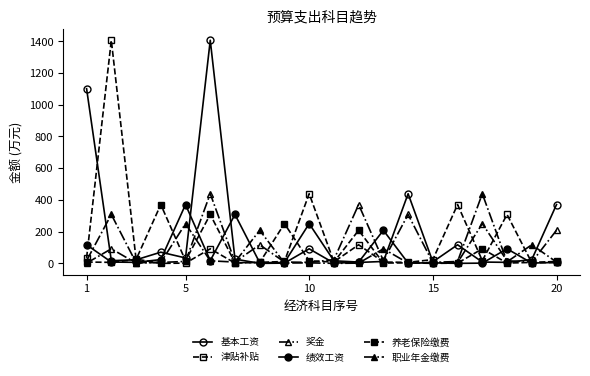

Reading right to left, transcribe all the data shown in this chart.

基本工资: 370.7	23.8	6.4	8.2	117.2	9.6	439.2	12.0	5.9	1.9	91.8	1.4	0.0	26.9	1406.9	34.2	70.6	22.4	17.0	1101.4
津贴补贴: 5.6	4.3	308.2	17.3	370.7	23.8	6.4	8.2	117.2	9.6	439.2	12.0	5.9	1.9	91.8	1.4	0.0	26.9	1406.9	34.2
奖金: 208.5	8.2	16.1	250.2	5.6	4.3	308.2	17.3	370.7	23.8	6.4	8.2	117.2	9.6	439.2	12.0	5.9	1.9	91.8	1.4
绩效工资: 5.9	1.9	91.8	1.4	0.1	3.2	2.0	208.5	8.2	16.1	250.2	5.6	4.3	308.2	17.3	370.7	23.8	6.4	8.2	117.2
养老保险缴费: 12.0	5.9	1.9	91.8	1.4	0.1	3.2	2.0	208.5	8.2	16.1	250.2	5.6	4.3	308.2	17.3	370.7	23.8	6.4	8.2
职业年金缴费: 8.2	117.2	9.6	439.2	12.0	5.9	1.9	91.8	1.4	0.1	3.2	2.0	208.5	8.2	16.1	250.2	5.6	4.3	308.2	17.3